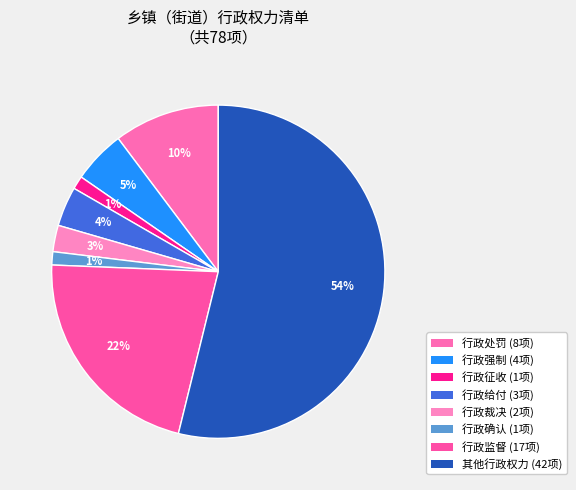

What is the largest slice in the pie chart?

其他行政权力